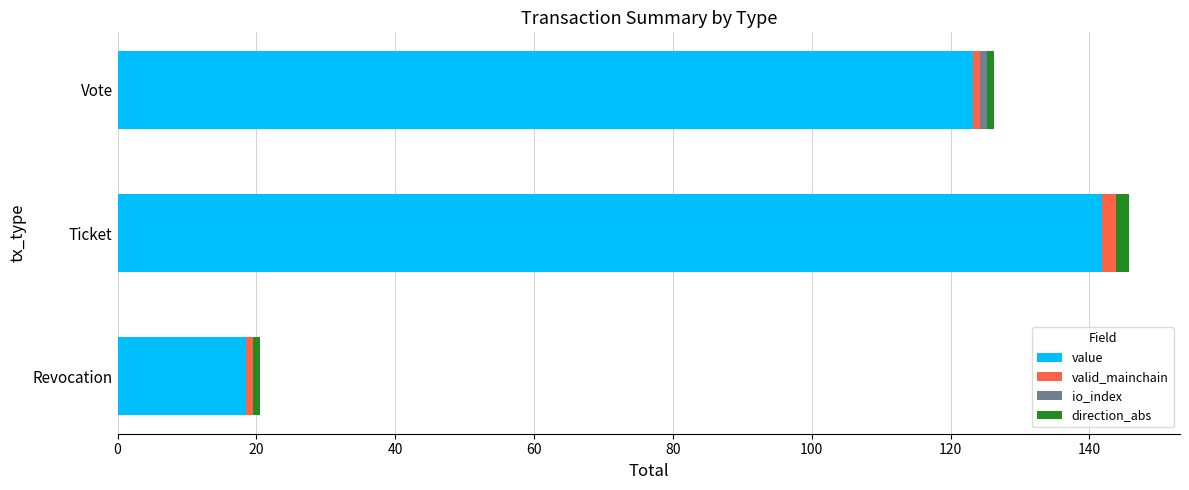

Which category has the highest value in the value series?

Ticket